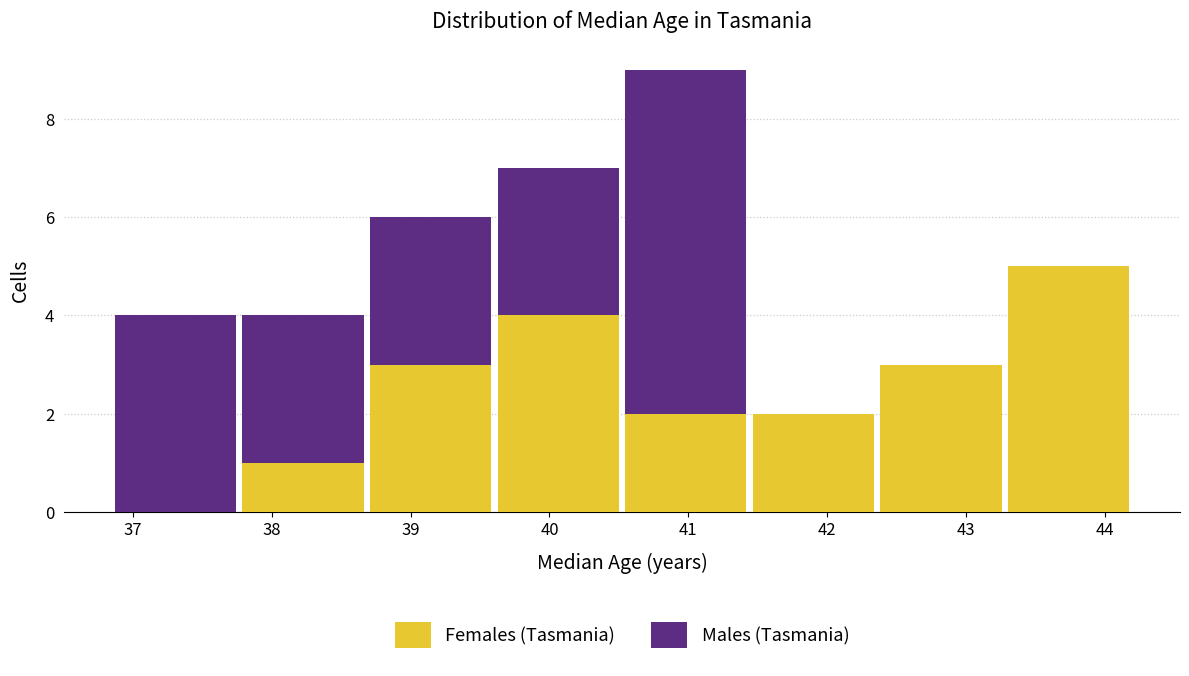

The value of Females (Tasmania) at 39 is 2. True or false?

False